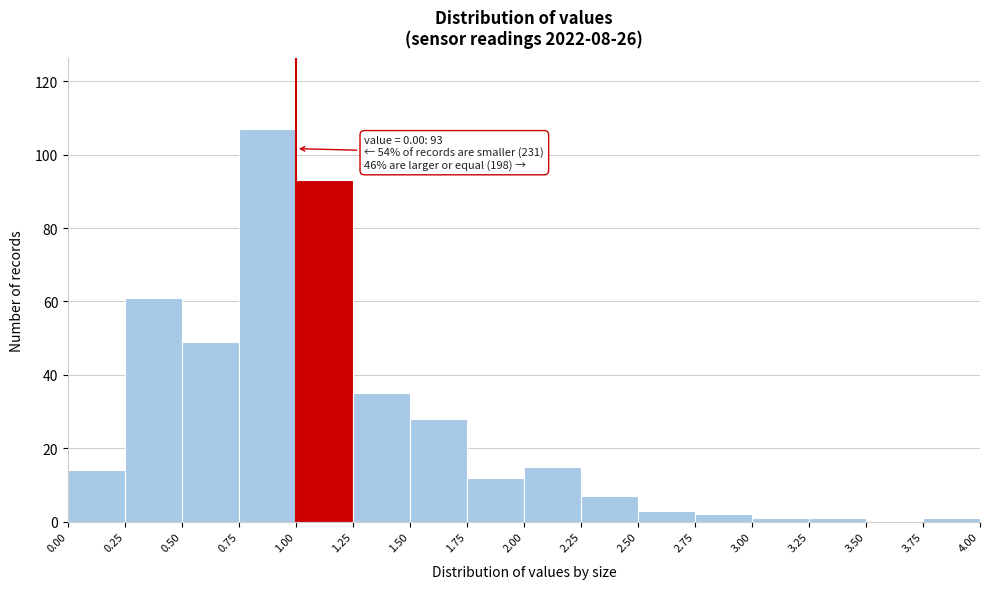

Which range on the x-axis has the tallest bar?

0.75 to 1.00